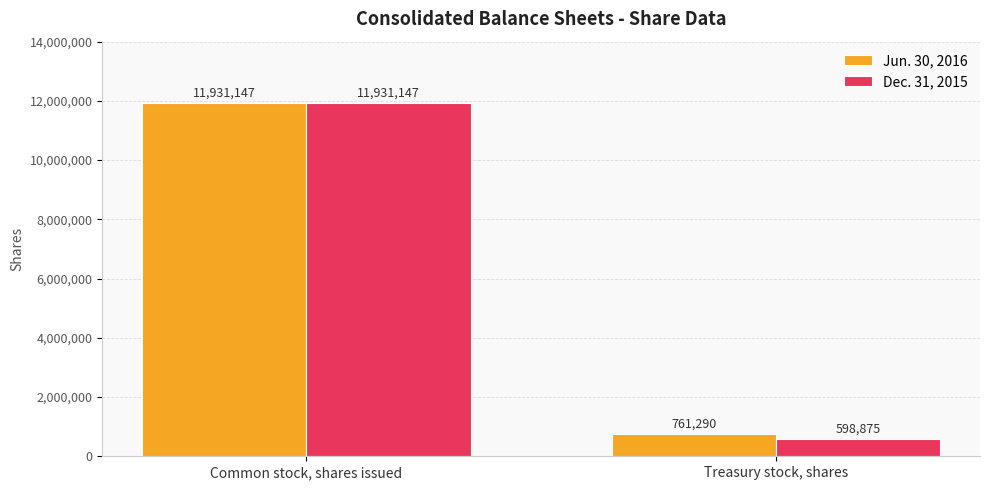

What are all the series names shown in the legend?

Jun. 30, 2016, Dec. 31, 2015